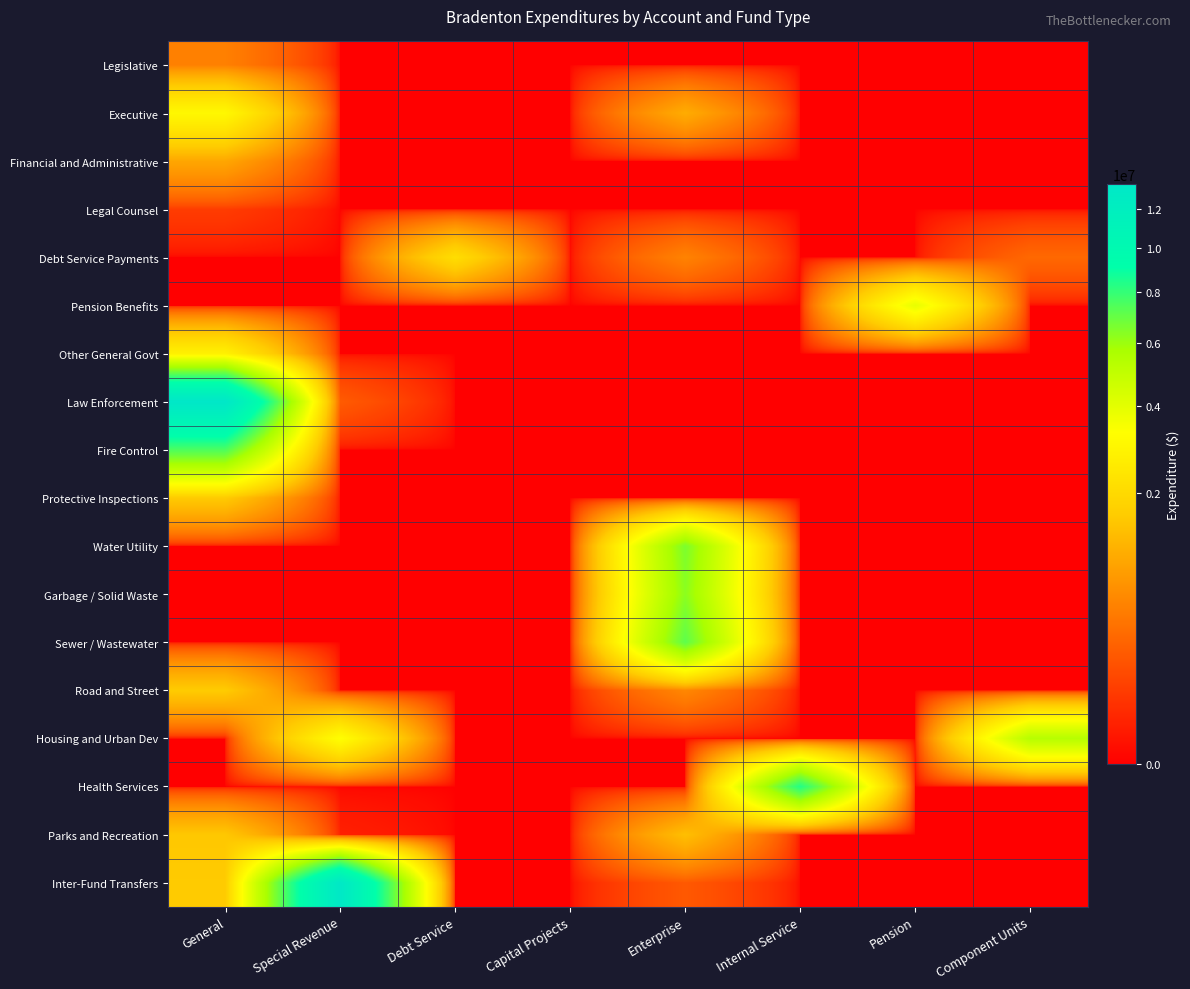

At how many categories does at least one series exceed 7807476?

3